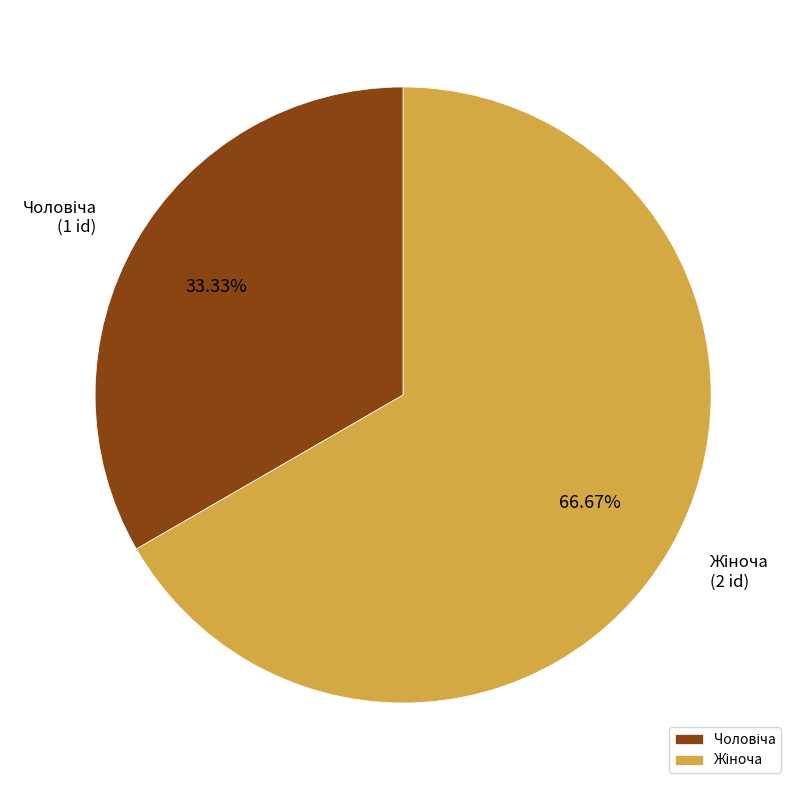

Does any single category account for the majority?

Yes